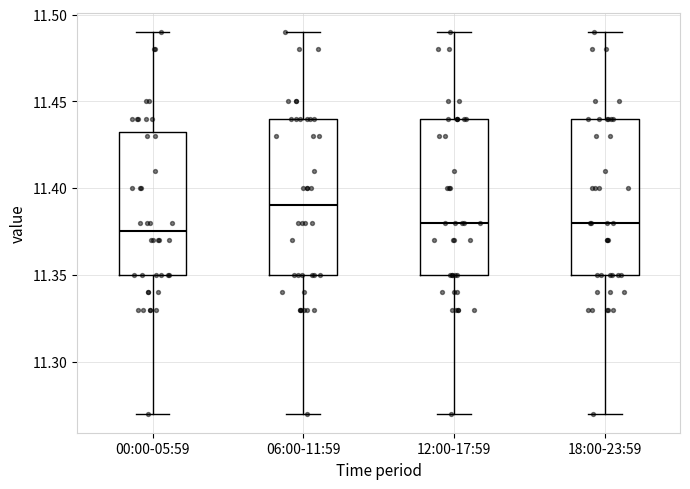

Reading left to right, transcribe this box plot: for each box, give where its median line is, the range the box spans, and where its two whiskers end, as read against the y-axis. The values are not printed on the chart, so give them approximately, as read against the axis.

00:00-05:59: median 11.375, box 11.350 to 11.435, whiskers 11.270 to 11.490
06:00-11:59: median 11.390, box 11.350 to 11.440, whiskers 11.270 to 11.490
12:00-17:59: median 11.380, box 11.350 to 11.440, whiskers 11.270 to 11.490
18:00-23:59: median 11.380, box 11.350 to 11.440, whiskers 11.270 to 11.490